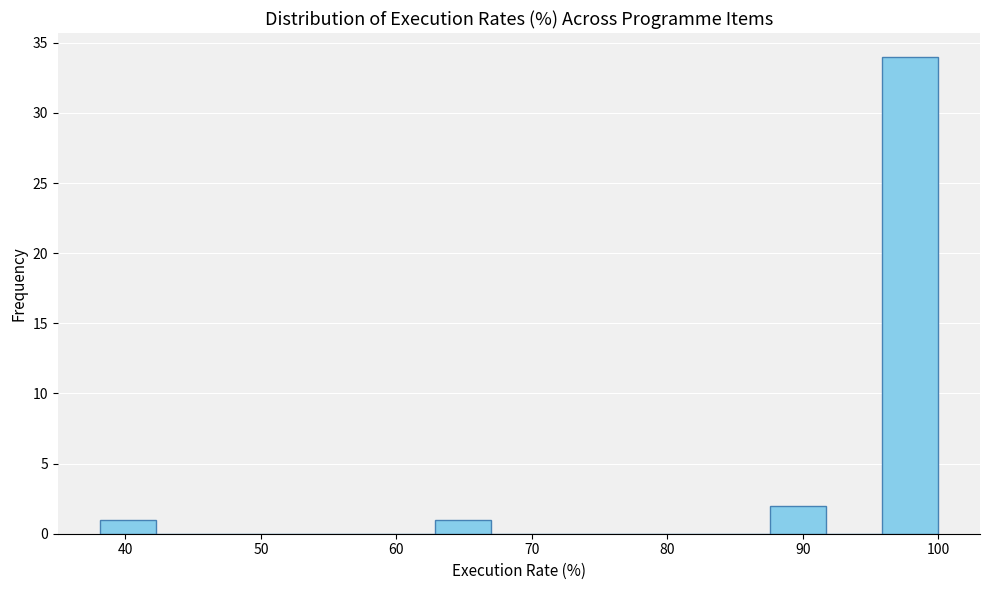

Reading left to right, list every bar in this chart as the range it spans on the x-axis followed by its height. Neither the bar edges nor the heights are printed on the chart, so give them approximately, as read against the axes.

38 to 42: 1
42 to 46: 0
46 to 50: 0
50 to 55: 0
55 to 59: 0
59 to 63: 0
63 to 67: 1
67 to 71: 0
71 to 75: 0
75 to 79: 0
79 to 83: 0
83 to 88: 0
88 to 92: 2
92 to 96: 0
96 to 100: 34